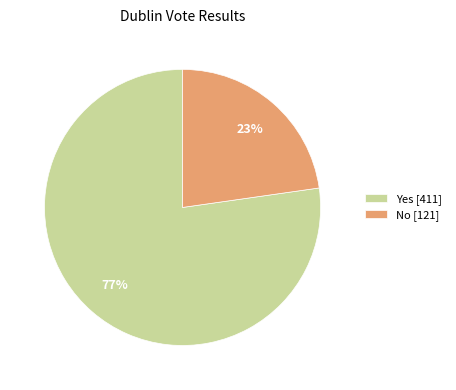

The No slice represents 12% of the pie. True or false?

False